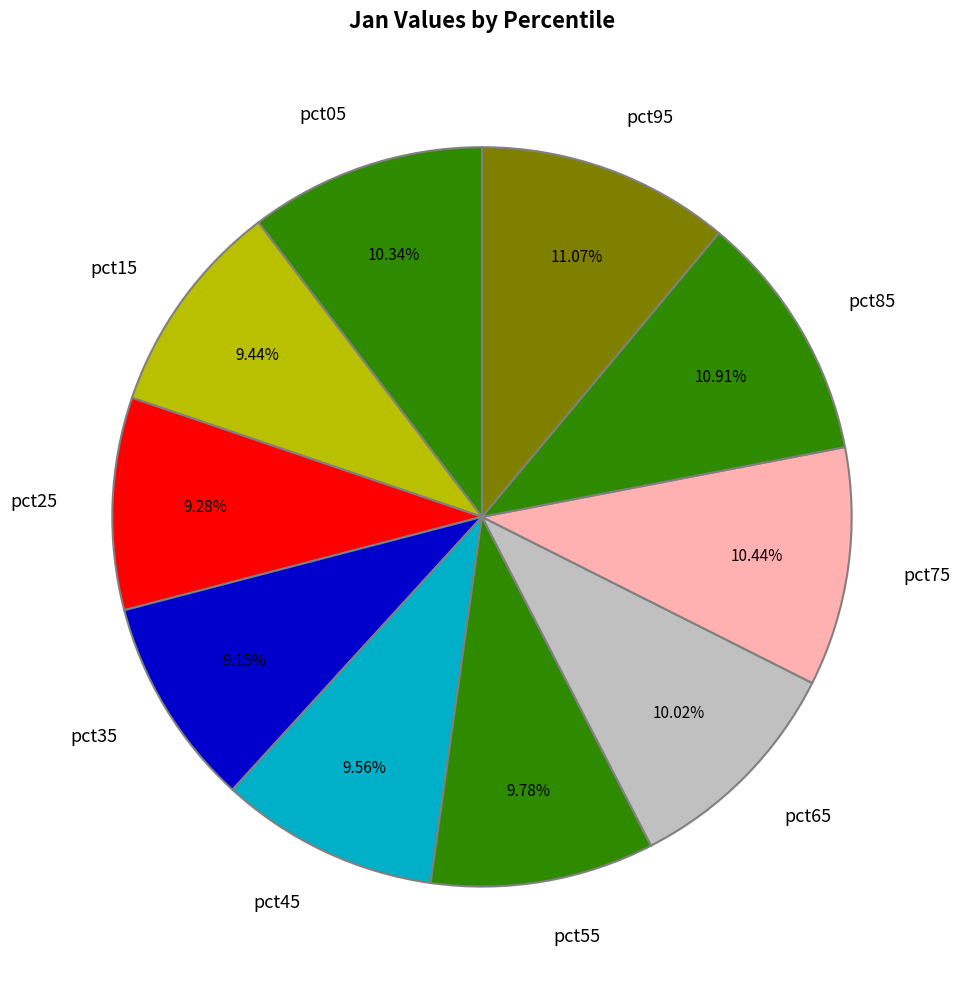

What portion of the pie excludes pct35?

90.8%